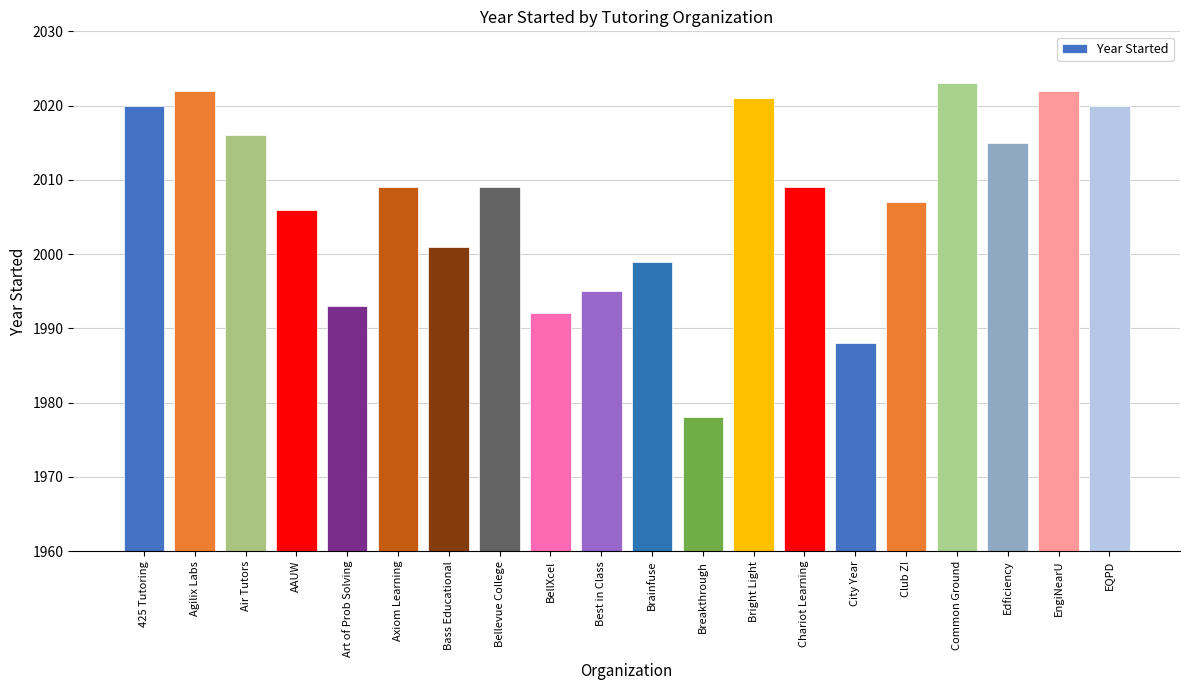

What is the greatest value displayed?

2023